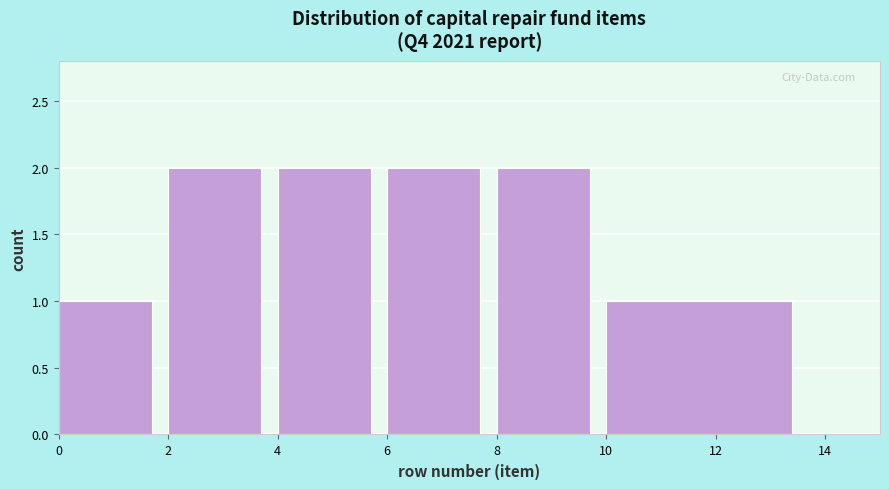

Reading left to right, transcribe this chart: for each bar, give the range it covers on the x-axis and its height. The values are not printed on the chart, so give them approximately, as read against the axis.

0 to 2: 1
2 to 4: 2
4 to 6: 2
6 to 8: 2
8 to 10: 2
10 to 14: 1